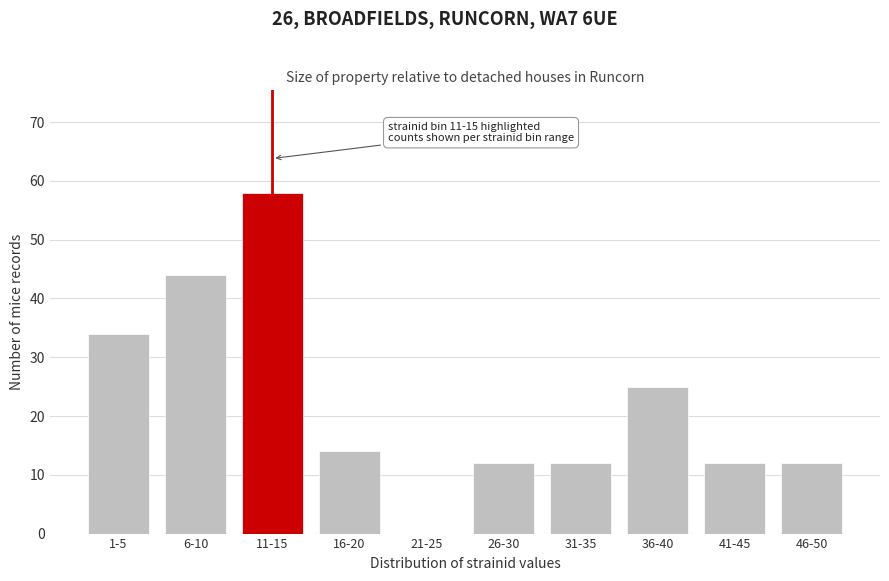

Reading left to right, what are all the values shown in this chart?

1-5=34	6-10=44	11-15=58	16-20=14	21-25=0	26-30=12	31-35=12	36-40=25	41-45=12	46-50=12